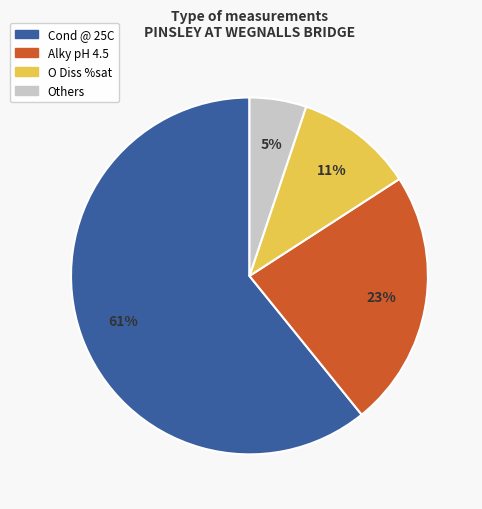

Count the number of slices in the pie.

4